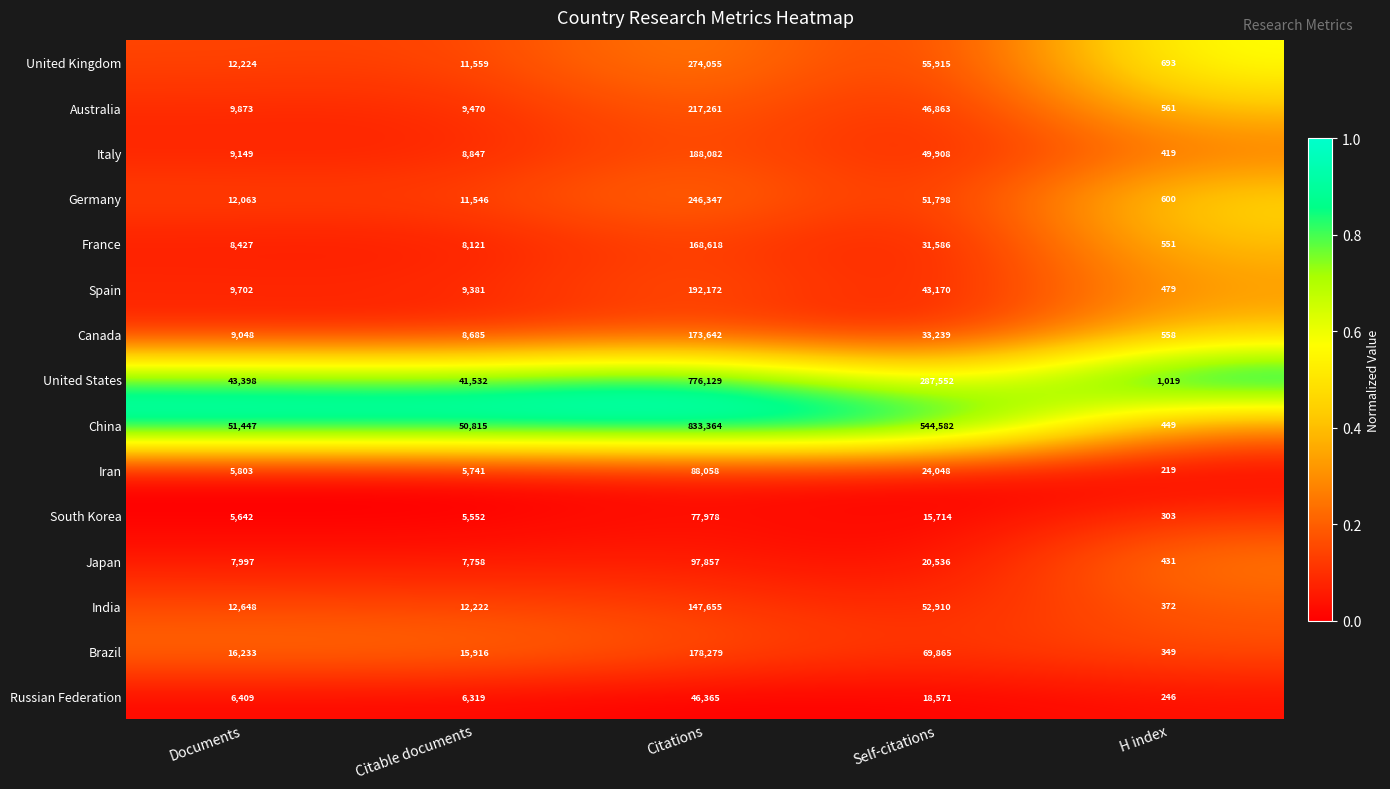

Is it true that France equals 149 at H index?

False